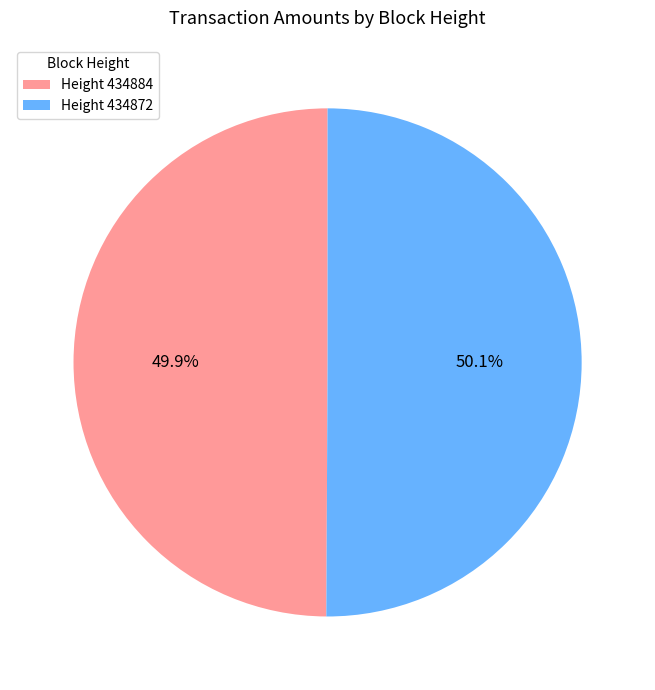

Count the number of slices in the pie.

2